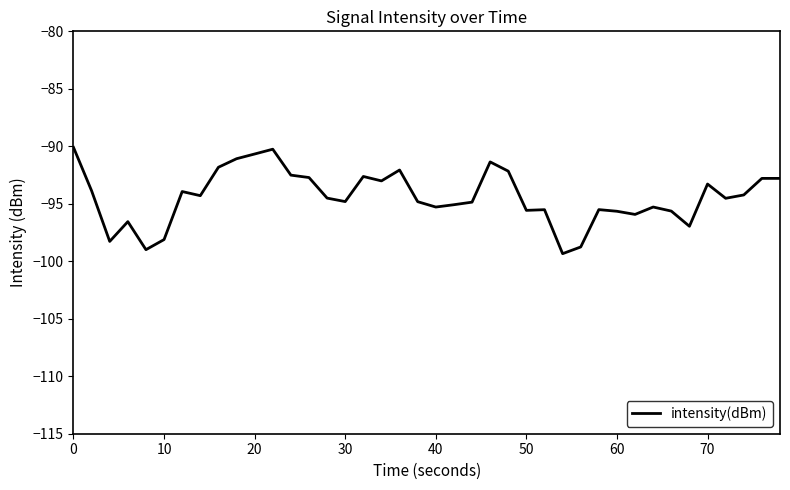

What is the average value?

-94.4